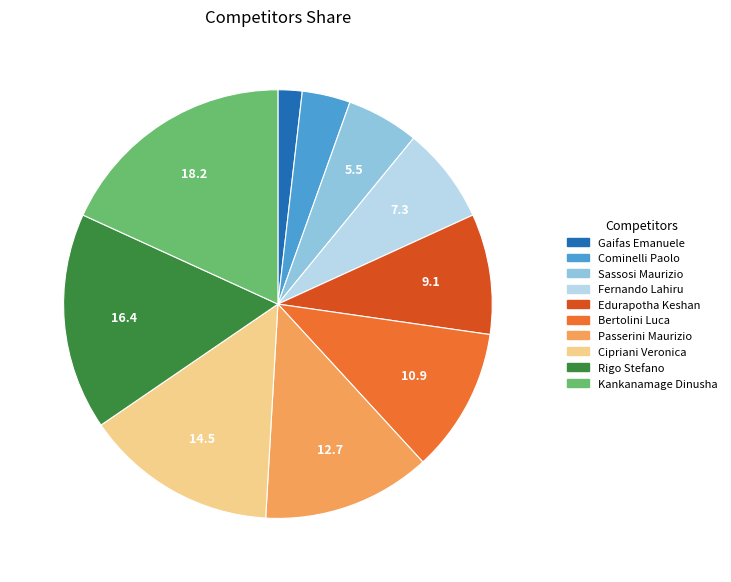

What is the smallest slice in the pie chart?

Gaifas Emanuele